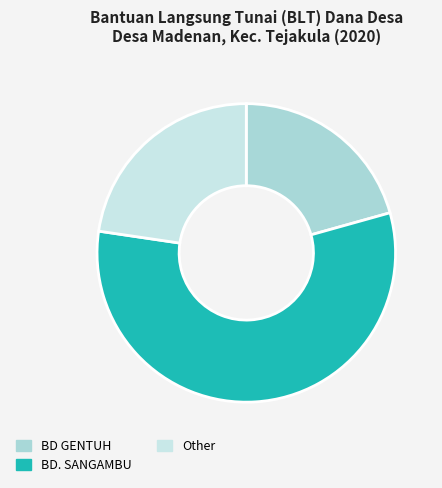

How many slices are in this pie chart?

3